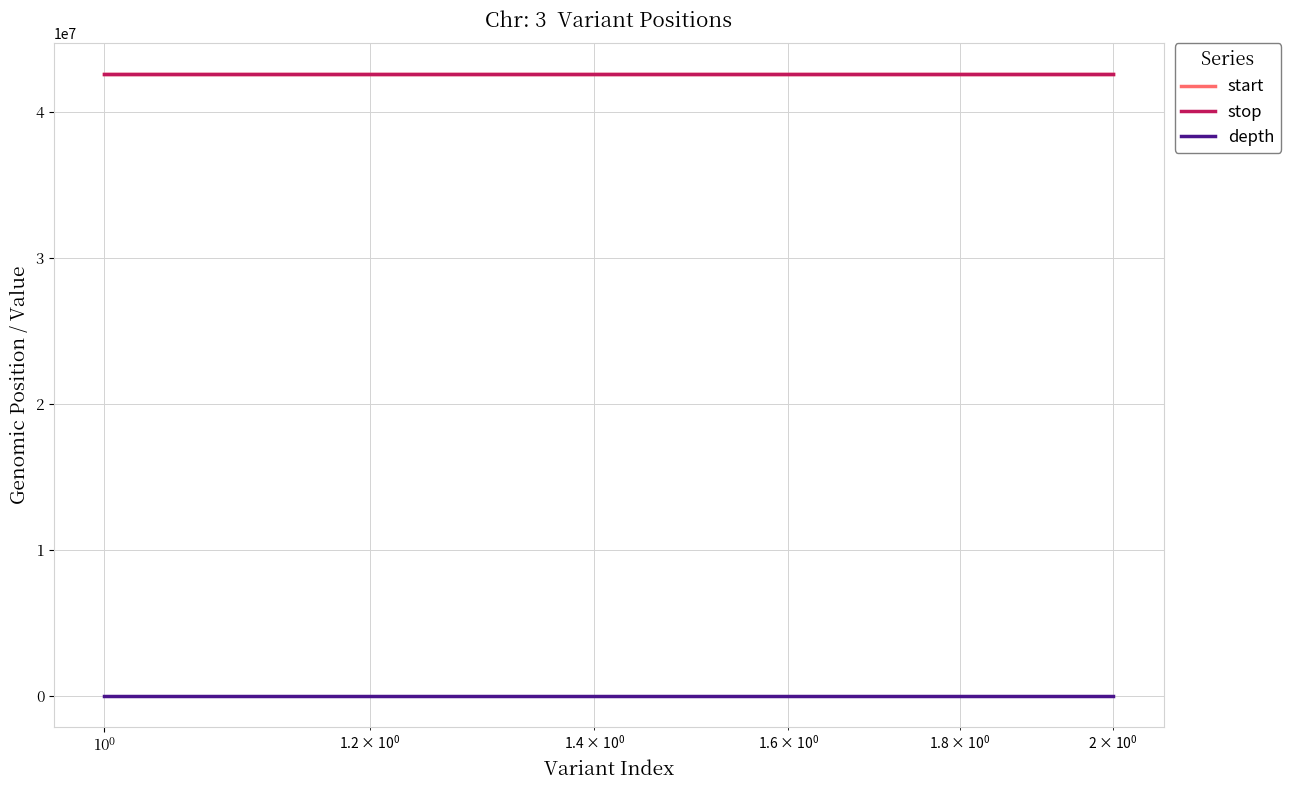

Between $\mathdefault{10^{-2}}$ and $\mathdefault{10^{-1}}$, which is larger?

$\mathdefault{10^{-1}}$